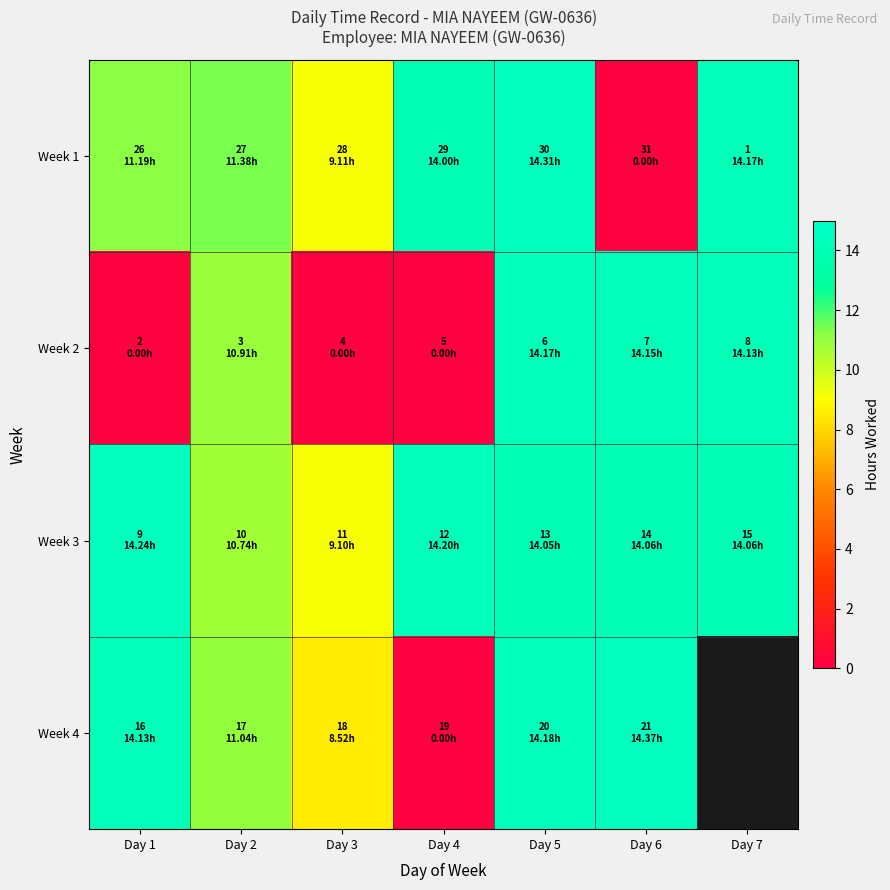

Rank the series by their maximum value, from highest to lowest.

Week 4, Week 1, Week 3, Week 2